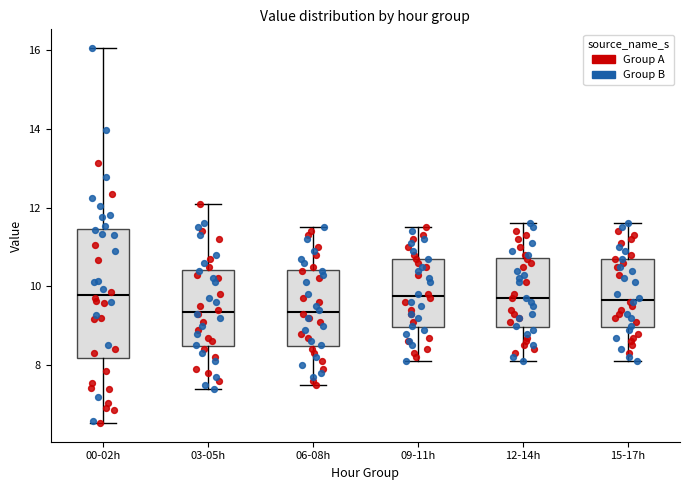

Where does the upper whisker of the box for 12-14h end on the y-axis? The values are not printed on the chart, so give them approximately, as read against the axis.

11.6